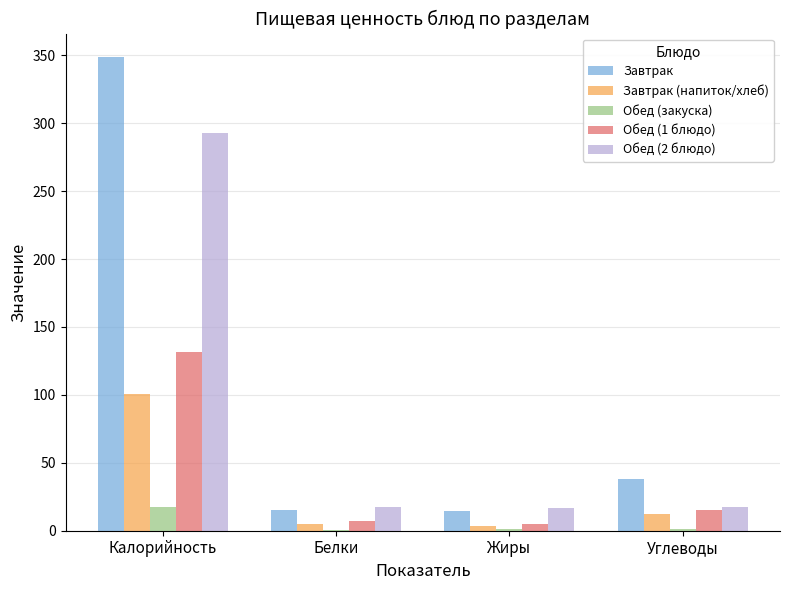

The Обед (2 блюдо) series shows 486.6 at Калорийность. True or false?

False